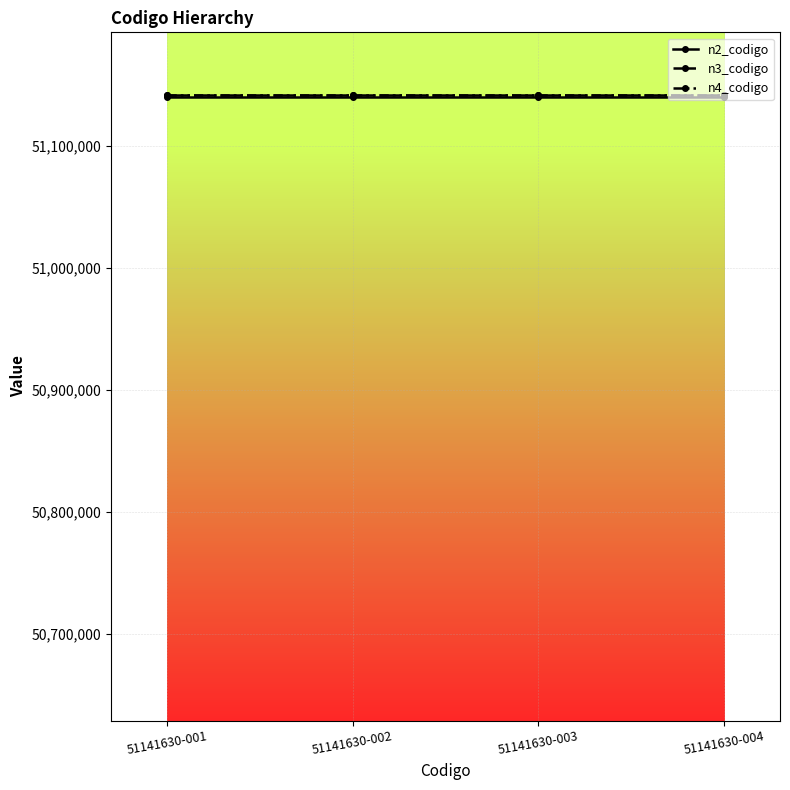

True or false: n2_codigo and n4_codigo intersect in this chart.

False